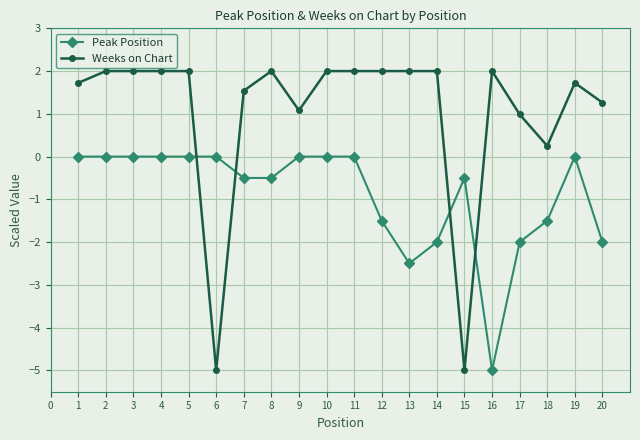

What is the sum of all Weeks on Chart values?

20.6